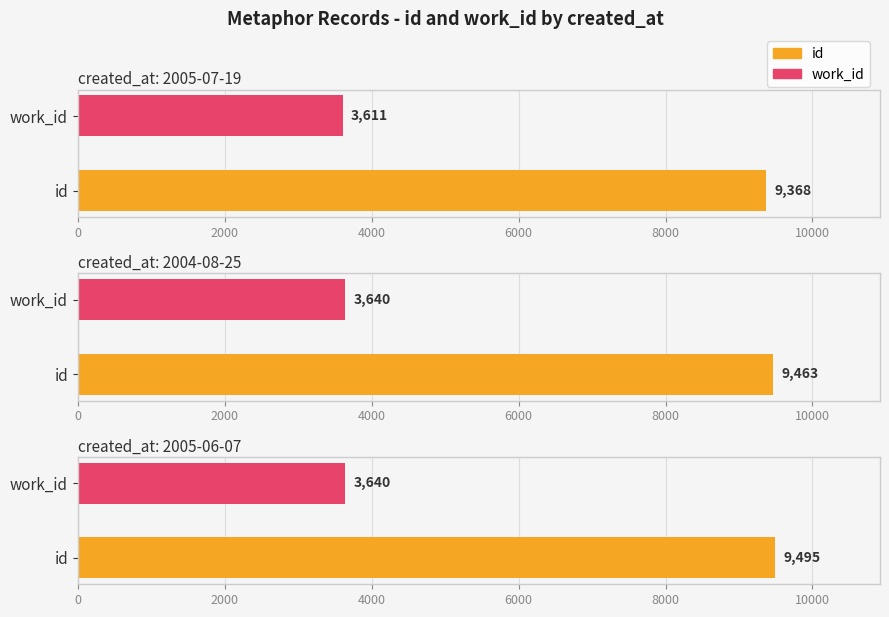

The id series shows 2345 at 2005-07-19. True or false?

False